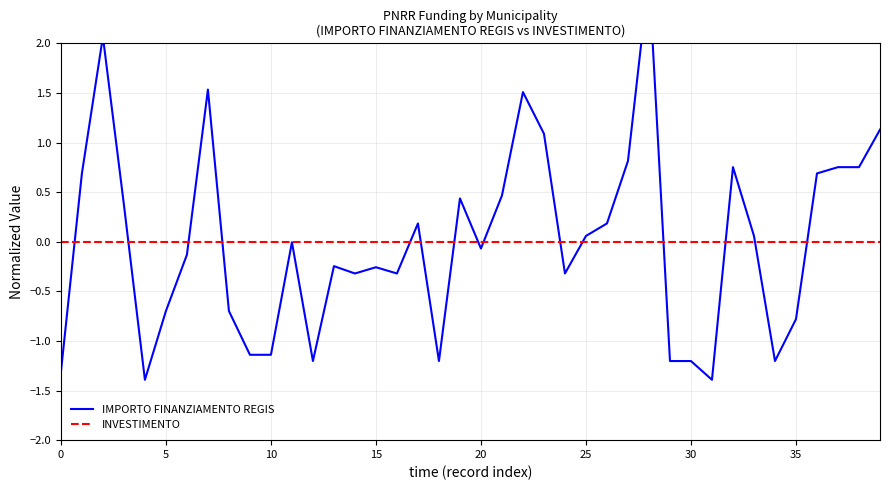

Which series has the largest total across all categories?

IMPORTO FINANZIAMENTO REGIS